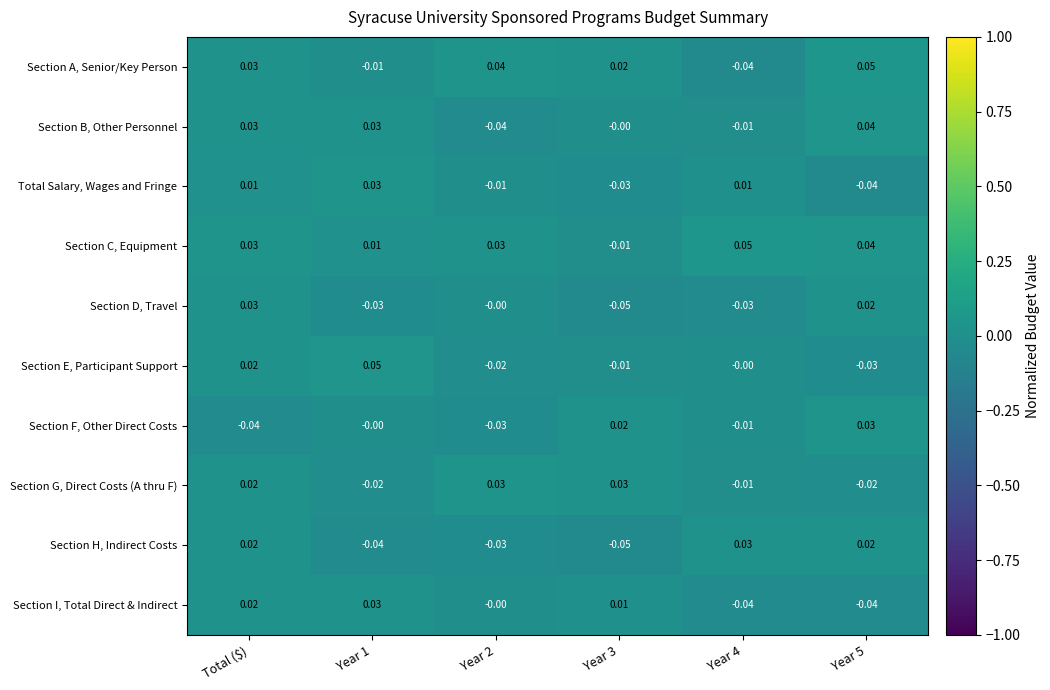

At how many categories does at least one series exceed 0?

6